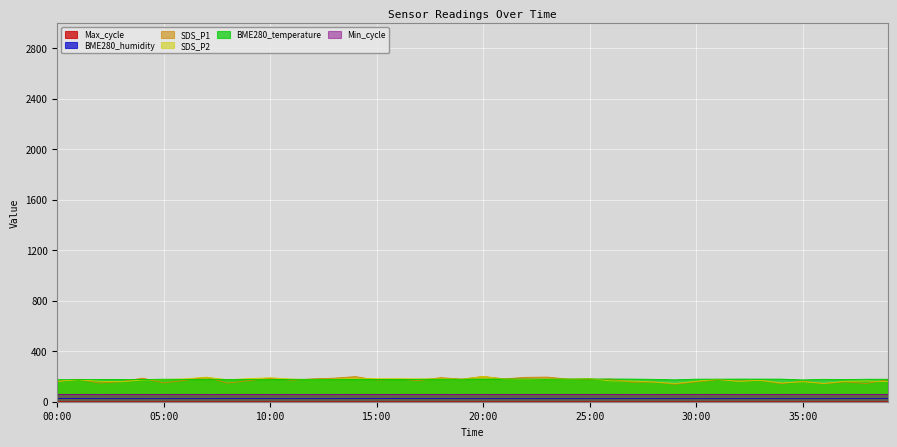

In SDS_P1, how many points are lower than both neighbors (excluding endpoints)?

15